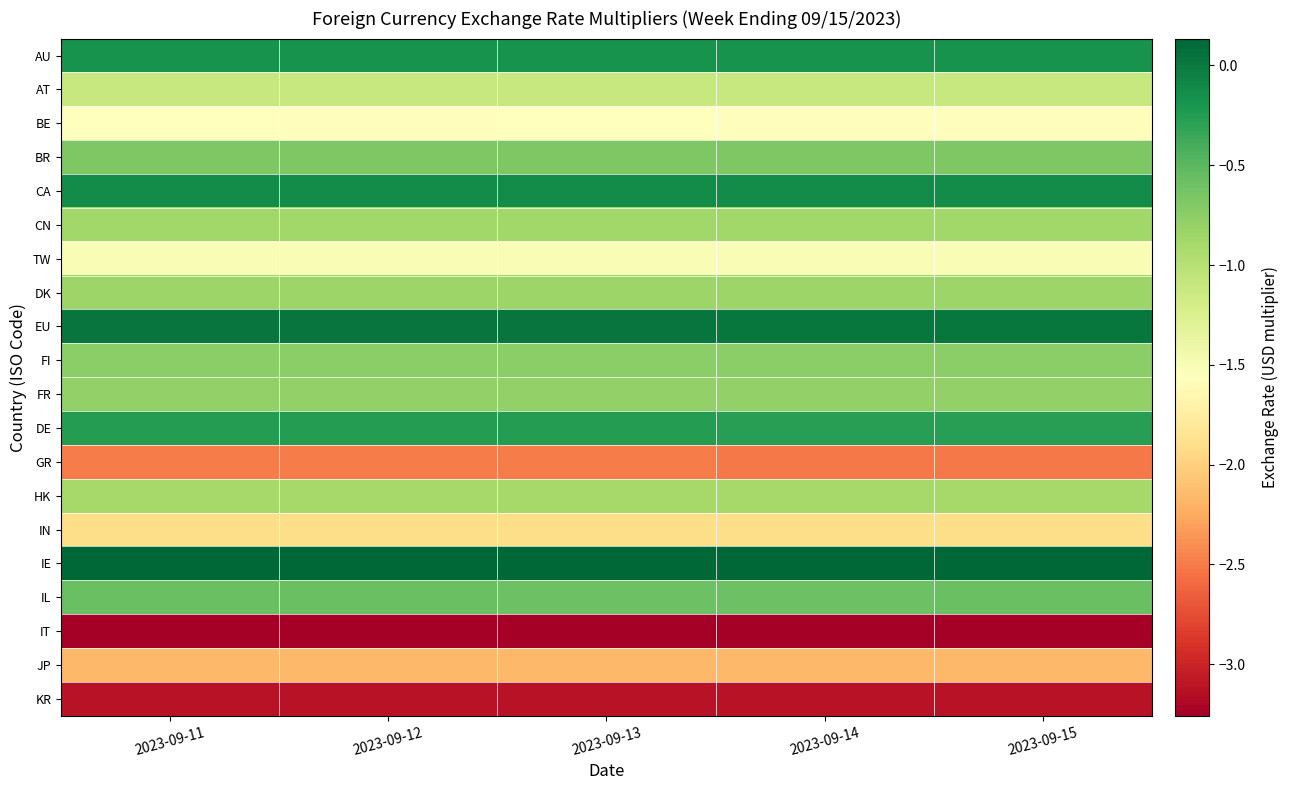

Reading left to right, extract all data points from this chart.

AU: 2023-09-11=-0.2	2023-09-12=-0.2	2023-09-13=-0.2	2023-09-14=-0.2	2023-09-15=-0.2
AT: 2023-09-11=-1.1	2023-09-12=-1.1	2023-09-13=-1.1	2023-09-14=-1.1	2023-09-15=-1.1
BE: 2023-09-11=-1.6	2023-09-12=-1.6	2023-09-13=-1.6	2023-09-14=-1.6	2023-09-15=-1.6
BR: 2023-09-11=-0.7	2023-09-12=-0.7	2023-09-13=-0.7	2023-09-14=-0.7	2023-09-15=-0.7
CA: 2023-09-11=-0.1	2023-09-12=-0.1	2023-09-13=-0.1	2023-09-14=-0.1	2023-09-15=-0.1
CN: 2023-09-11=-0.9	2023-09-12=-0.9	2023-09-13=-0.9	2023-09-14=-0.9	2023-09-15=-0.9
TW: 2023-09-11=-1.5	2023-09-12=-1.5	2023-09-13=-1.5	2023-09-14=-1.5	2023-09-15=-1.5
DK: 2023-09-11=-0.8	2023-09-12=-0.8	2023-09-13=-0.8	2023-09-14=-0.8	2023-09-15=-0.8
EU: 2023-09-11=0.0	2023-09-12=0.0	2023-09-13=0.0	2023-09-14=0.0	2023-09-15=0.0
FI: 2023-09-11=-0.7	2023-09-12=-0.7	2023-09-13=-0.7	2023-09-14=-0.7	2023-09-15=-0.7
FR: 2023-09-11=-0.8	2023-09-12=-0.8	2023-09-13=-0.8	2023-09-14=-0.8	2023-09-15=-0.8
DE: 2023-09-11=-0.3	2023-09-12=-0.3	2023-09-13=-0.3	2023-09-14=-0.3	2023-09-15=-0.3
GR: 2023-09-11=-2.5	2023-09-12=-2.5	2023-09-13=-2.5	2023-09-14=-2.5	2023-09-15=-2.5
HK: 2023-09-11=-0.9	2023-09-12=-0.9	2023-09-13=-0.9	2023-09-14=-0.9	2023-09-15=-0.9
IN: 2023-09-11=-1.9	2023-09-12=-1.9	2023-09-13=-1.9	2023-09-14=-1.9	2023-09-15=-1.9
IE: 2023-09-11=0.1	2023-09-12=0.1	2023-09-13=0.1	2023-09-14=0.1	2023-09-15=0.1
IL: 2023-09-11=-0.6	2023-09-12=-0.6	2023-09-13=-0.6	2023-09-14=-0.6	2023-09-15=-0.6
IT: 2023-09-11=-3.3	2023-09-12=-3.3	2023-09-13=-3.3	2023-09-14=-3.3	2023-09-15=-3.3
JP: 2023-09-11=-2.2	2023-09-12=-2.2	2023-09-13=-2.2	2023-09-14=-2.2	2023-09-15=-2.2
KR: 2023-09-11=-3.1	2023-09-12=-3.1	2023-09-13=-3.1	2023-09-14=-3.1	2023-09-15=-3.1